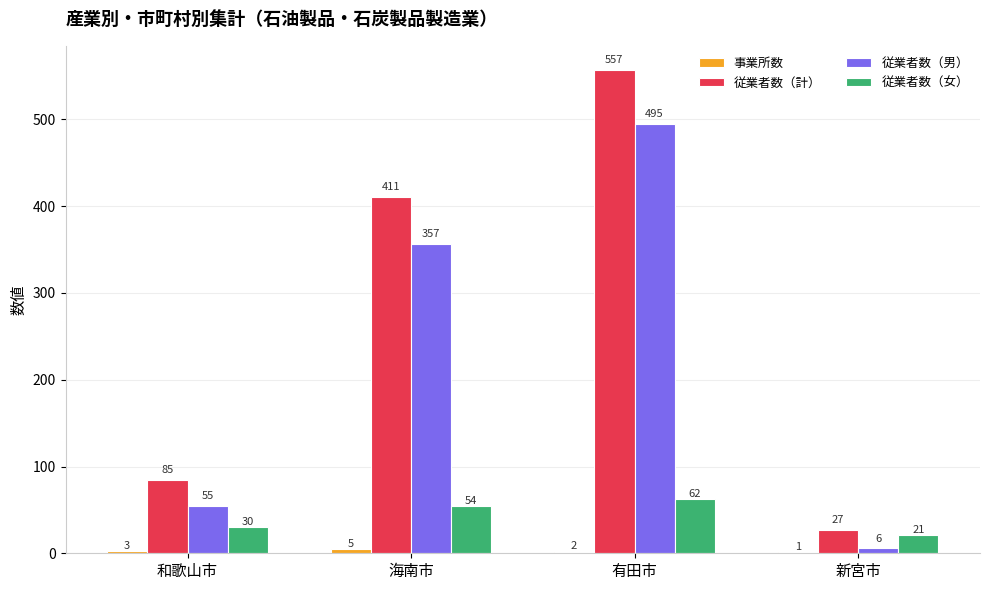

What is the total value across all series at 有田市?

1116